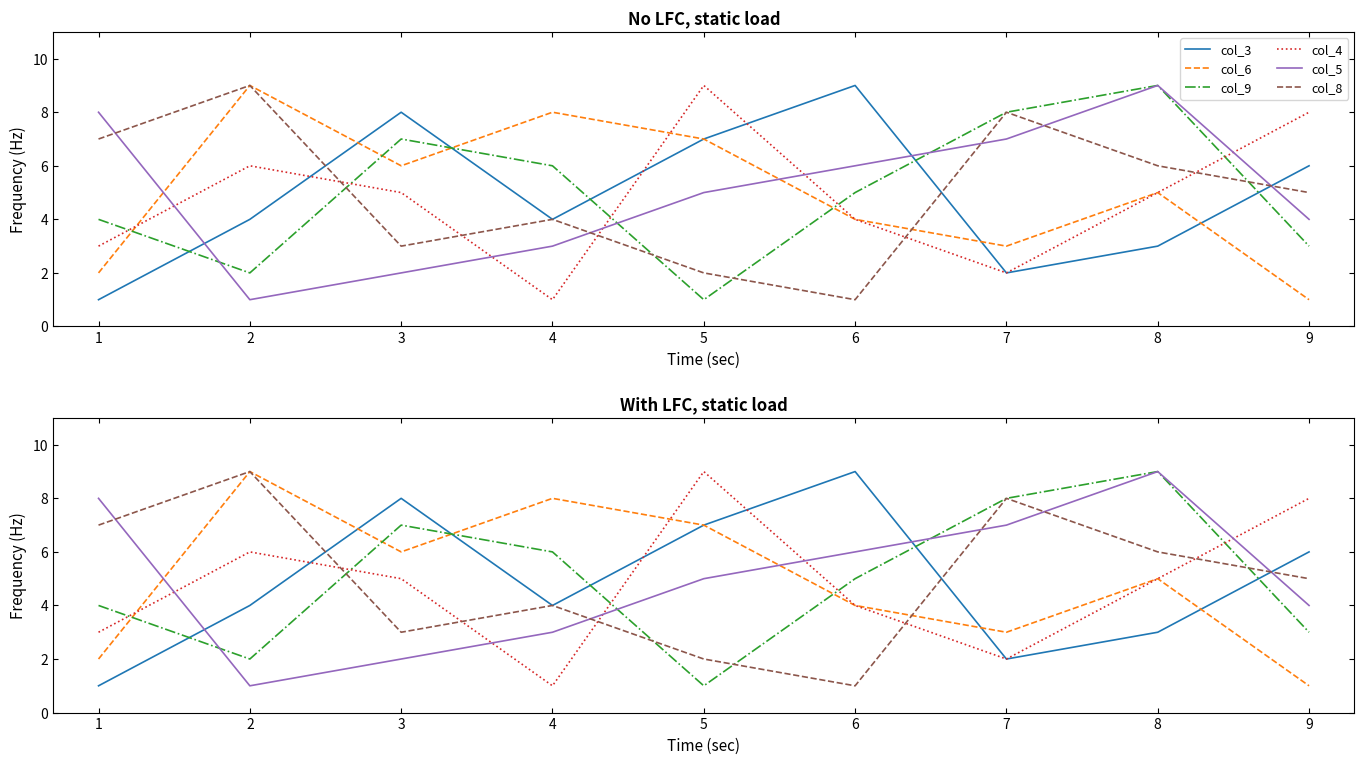

What is the average value of the col_8 series?

5